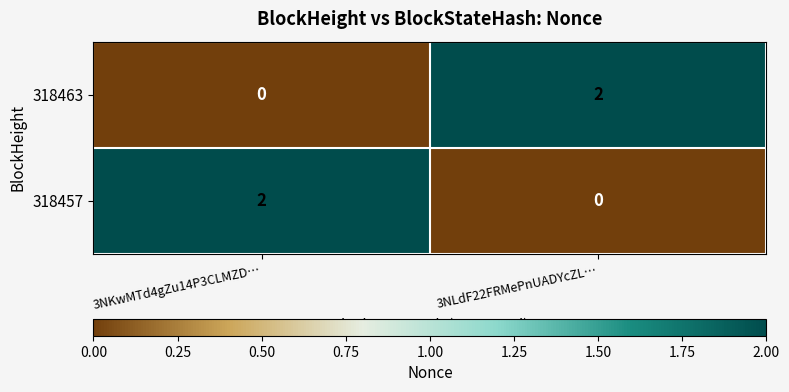

Reading right to left, extract all data points from this chart.

318463: 2	0
318457: 0	2